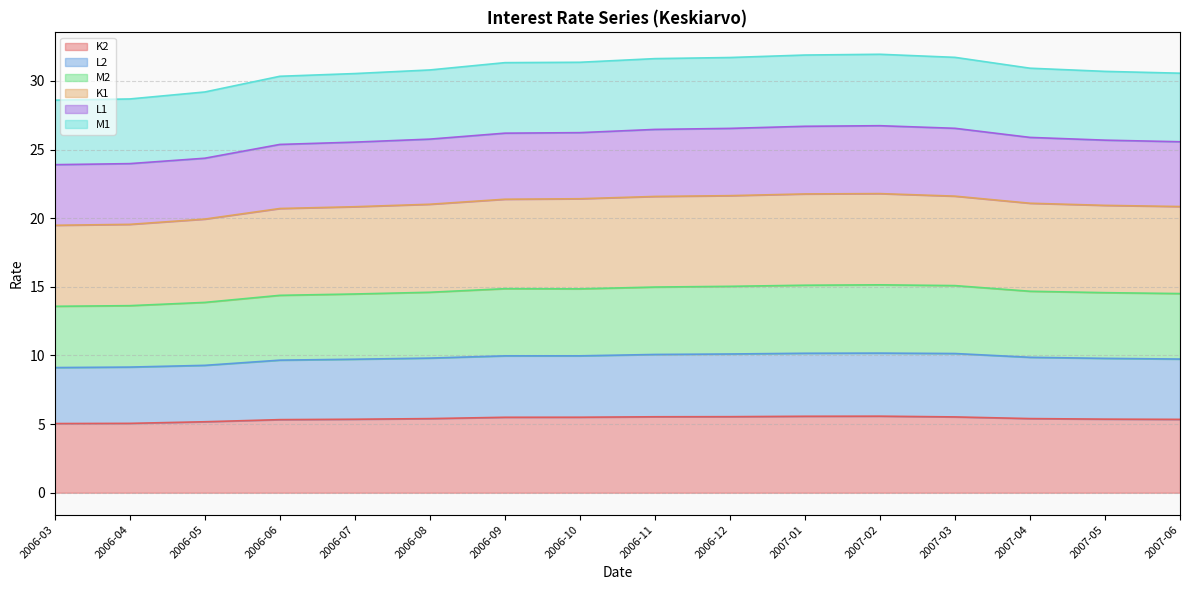

The value of L2 at 2006-04 is 9.2. True or false?

True